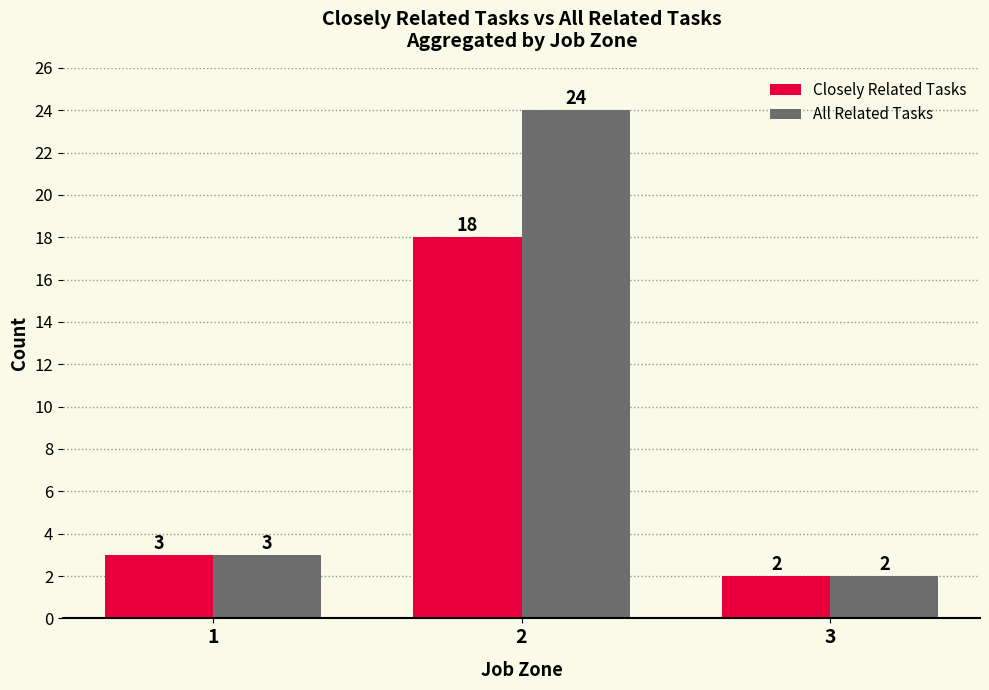

What is the value of the Closely Related Tasks bar at the 2nd from the left?

18